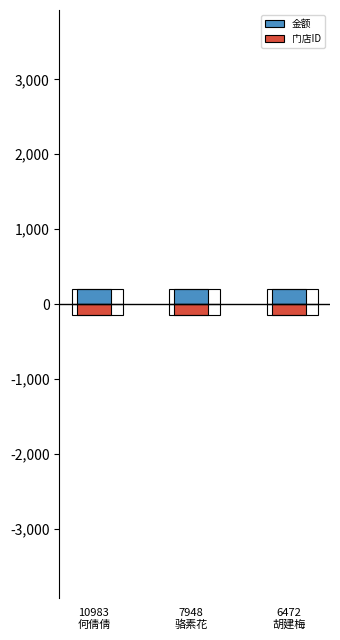

At which category is the sum across all series the highest?

6472
胡建梅